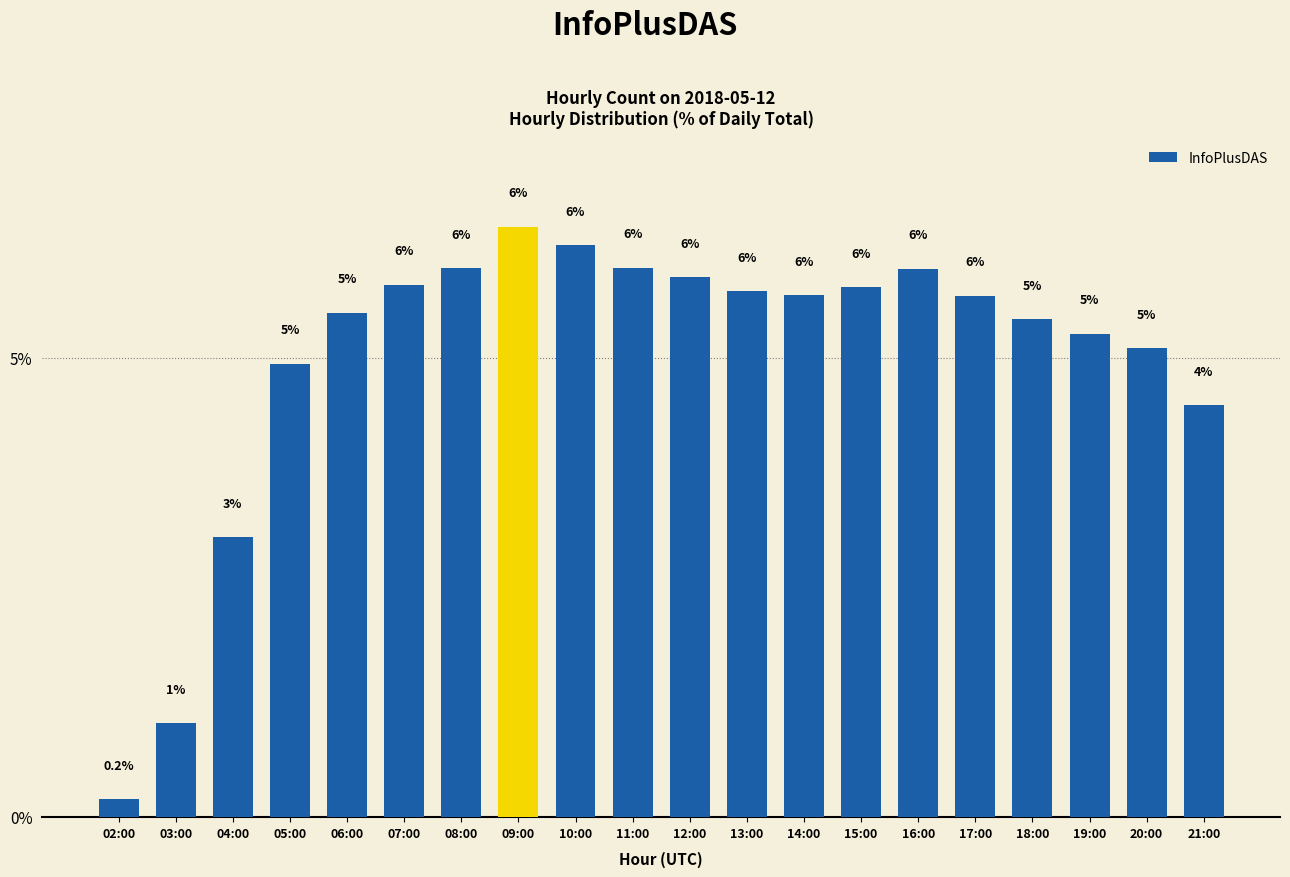

Between 20:00 and 11:00, which is larger?

11:00